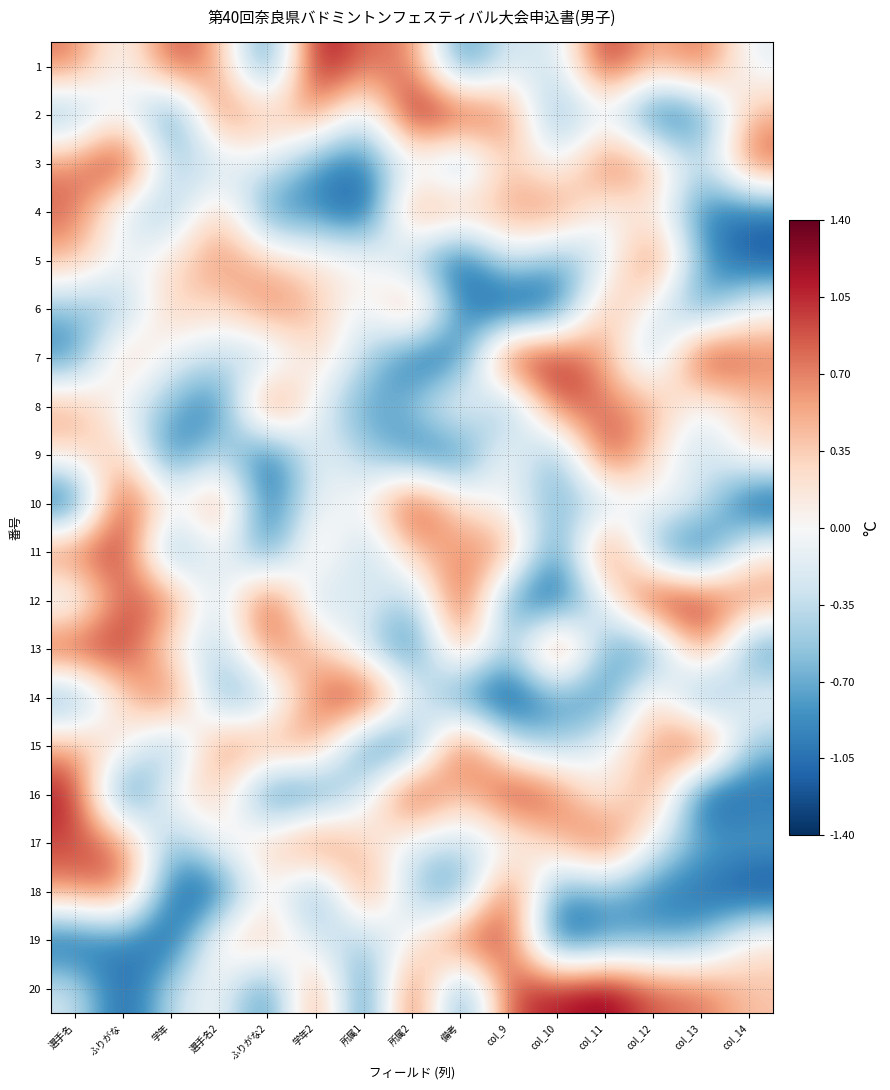

Reading right to left, transcribe all the data shown in this chart.

1: col_14=-0.2	col_13=0.9	col_12=0.4	col_11=1.2	col_10=-0.4	col_9=-0.1	備考=-1.0	所属2=0.8	所属1=0.7	学年2=1.3	ふりがな2=-1.1	選手名2=0.6	学年=1.0	ふりがな=-0.2	選手名=0.8
2: col_14=0.5	col_13=-1.0	col_12=-1.3	col_11=-0.1	col_10=-0.9	col_9=0.8	備考=1.1	所属2=1.3	所属1=-0.4	学年2=0.7	ふりがな2=0.4	選手名2=0.9	学年=-1.2	ふりがな=0.2	選手名=-0.8
3: col_14=0.9	col_13=-0.5	col_12=0.6	col_11=0.9	col_10=-0.2	col_9=0.5	備考=-0.8	所属2=-0.1	所属1=-1.0	学年2=-0.9	ふりがな2=-0.1	選手名2=-0.4	学年=-0.5	ふりがな=1.3	選手名=0.7
4: col_14=-1.1	col_13=-1.0	col_12=0.2	col_11=-0.1	col_10=0.8	col_9=0.6	備考=0.5	所属2=0.8	所属1=-1.4	学年2=-0.8	ふりがな2=-1.0	選手名2=0.5	学年=-0.6	ふりがな=-0.3	選手名=0.9
5: col_14=-1.2	col_13=-0.7	col_12=1.0	col_11=-0.3	col_10=-0.8	col_9=-0.2	備考=-1.3	所属2=-0.5	所属1=0.2	学年2=0.2	ふりがな2=0.4	選手名2=0.7	学年=0.2	ふりがな=-0.1	選手名=0.5
6: col_14=0.0	col_13=-0.9	col_12=-0.1	col_11=0.6	col_10=-1.1	col_9=-1.3	備考=-0.9	所属2=0.9	所属1=-0.3	学年2=0.5	ふりがな2=0.8	選手名2=0.2	学年=0.5	ふりがな=-0.6	選手名=-0.6
7: col_14=0.8	col_13=1.3	col_12=-0.7	col_11=0.6	col_10=1.1	col_9=1.3	備考=-1.1	所属2=-1.2	所属1=-0.4	学年2=0.4	ふりがな2=-0.6	選手名2=-0.3	学年=-0.2	ふりがな=0.5	選手名=-1.0
8: col_14=0.4	col_13=-0.2	col_12=0.6	col_11=0.7	col_10=1.0	col_9=-0.9	備考=0.2	所属2=-0.5	所属1=-0.8	学年2=-0.1	ふりがな2=1.1	選手名2=-1.1	学年=-0.6	ふりがな=-0.1	選手名=0.6
9: col_14=0.3	col_13=-0.4	col_12=0.2	col_11=1.2	col_10=-0.9	col_9=0.2	備考=-1.1	所属2=-1.0	所属1=-0.5	学年2=-0.0	ふりがな2=-1.3	選手名2=-0.2	学年=-1.2	ふりがな=0.4	選手名=0.2
10: col_14=-1.3	col_13=-0.2	col_12=0.1	col_11=-0.5	col_10=-0.7	col_9=-0.1	備考=0.2	所属2=1.2	所属1=-0.0	学年2=-0.0	ふりがな2=-1.2	選手名2=0.8	学年=-0.0	ふりがな=1.3	選手名=-1.3
11: col_14=0.2	col_13=-1.3	col_12=-0.8	col_11=1.2	col_10=-1.1	col_9=0.8	備考=0.6	所属2=0.4	所属1=-0.6	学年2=0.5	ふりがな2=-1.1	選手名2=0.2	学年=-1.0	ふりがな=1.1	選手名=0.9
12: col_14=0.7	col_13=1.1	col_12=1.4	col_11=-0.2	col_10=-1.3	col_9=-0.9	備考=1.2	所属2=-0.7	所属1=0.0	学年2=-0.6	ふりがな2=1.3	選手名2=-0.5	学年=0.9	ふりがな=0.9	選手名=-0.4
13: col_14=-1.0	col_13=0.9	col_12=-1.1	col_11=-0.7	col_10=1.2	col_9=-0.7	備考=0.7	所属2=-1.1	所属1=-0.4	学年2=0.5	ふりがな2=0.8	選手名2=-0.5	学年=0.1	ふりがな=1.1	選手名=1.1
14: col_14=0.0	col_13=-1.1	col_12=0.5	col_11=-1.0	col_10=-0.8	col_9=-1.4	備考=-1.0	所属2=0.0	所属1=1.3	学年2=0.8	ふりがな2=-0.5	選手名2=-0.8	学年=1.0	ふりがな=0.3	選手名=-0.9
15: col_14=-0.6	col_13=1.3	col_12=0.5	col_11=-0.0	col_10=-0.6	col_9=-0.3	備考=1.2	所属2=-1.1	所属1=-1.0	学年2=0.7	ふりがな2=0.6	選手名2=0.9	学年=-0.8	ふりがな=0.2	選手名=0.5
16: col_14=-1.1	col_13=-1.4	col_12=0.8	col_11=-0.1	col_10=0.9	col_9=1.2	備考=0.3	所属2=1.3	所属1=-0.2	学年2=-1.0	ふりがな2=-1.1	選手名2=0.4	学年=0.2	ふりがな=-1.3	選手名=1.2
17: col_14=-0.7	col_13=-0.7	col_12=-0.1	col_11=1.0	col_10=0.4	col_9=-0.2	備考=-0.4	所属2=-0.2	所属1=0.3	学年2=1.0	ふりがな2=0.3	選手名2=0.1	学年=-0.7	ふりがな=0.8	選手名=0.9
18: col_14=-1.3	col_13=-1.1	col_12=-1.0	col_11=-0.6	col_10=-0.9	col_9=1.2	備考=-1.0	所属2=-0.5	所属1=0.9	学年2=-1.0	ふりがな2=0.3	選手名2=-1.2	学年=-1.1	ふりがな=0.9	選手名=0.7
19: col_14=0.2	col_13=-0.7	col_12=-0.7	col_11=-0.9	col_10=-1.3	col_9=1.0	備考=1.1	所属2=0.0	所属1=-0.5	学年2=-0.3	ふりがな2=0.5	選手名2=0.3	学年=-1.3	ふりがな=-0.9	選手名=-1.2
20: col_14=0.4	col_13=0.8	col_12=0.8	col_11=1.3	col_10=1.1	col_9=1.0	備考=-1.1	所属2=1.2	所属1=-1.3	学年2=0.9	ふりがな2=-1.1	選手名2=0.1	学年=-0.4	ふりがな=-1.3	選手名=-0.2